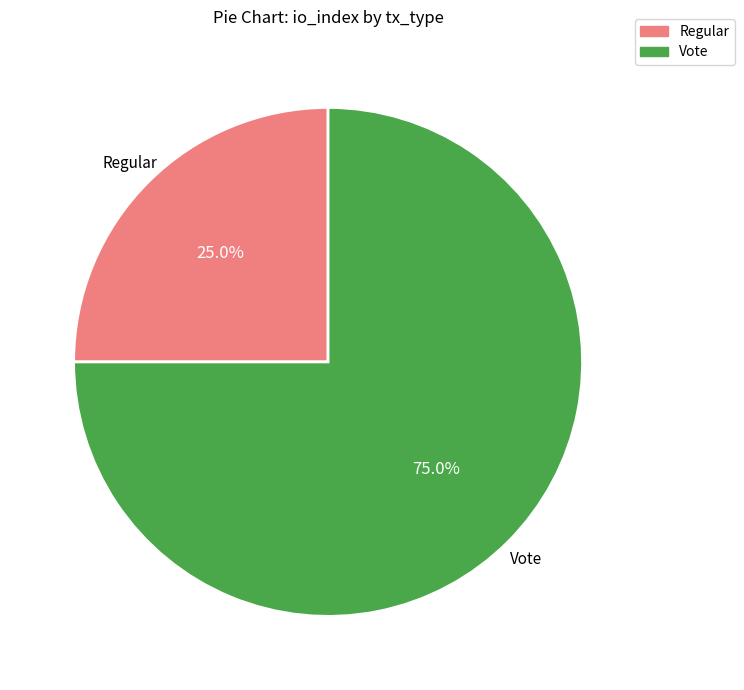

True or false: Regular accounts for 25% of the total.

True